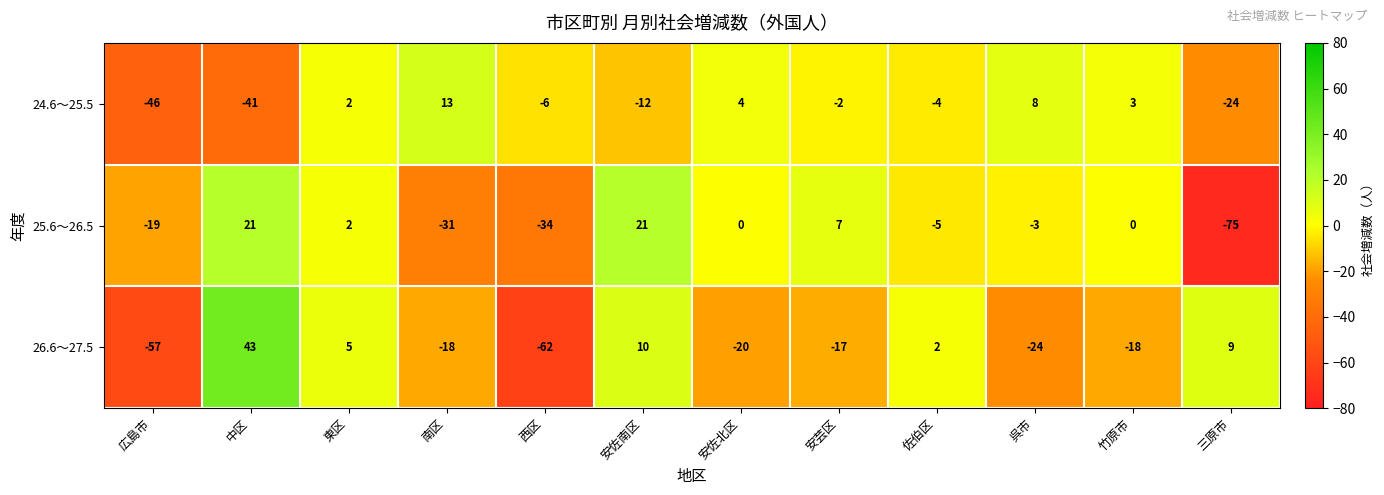

Which series changed the most between 広島市 and 南区?

24.6～25.5